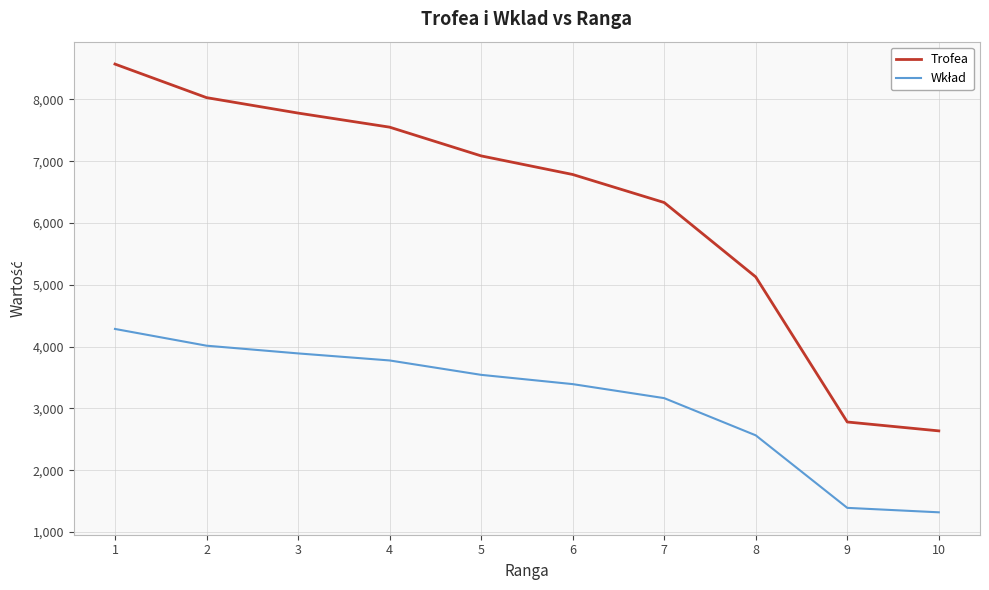

What is the minimum value shown in the chart?

1318